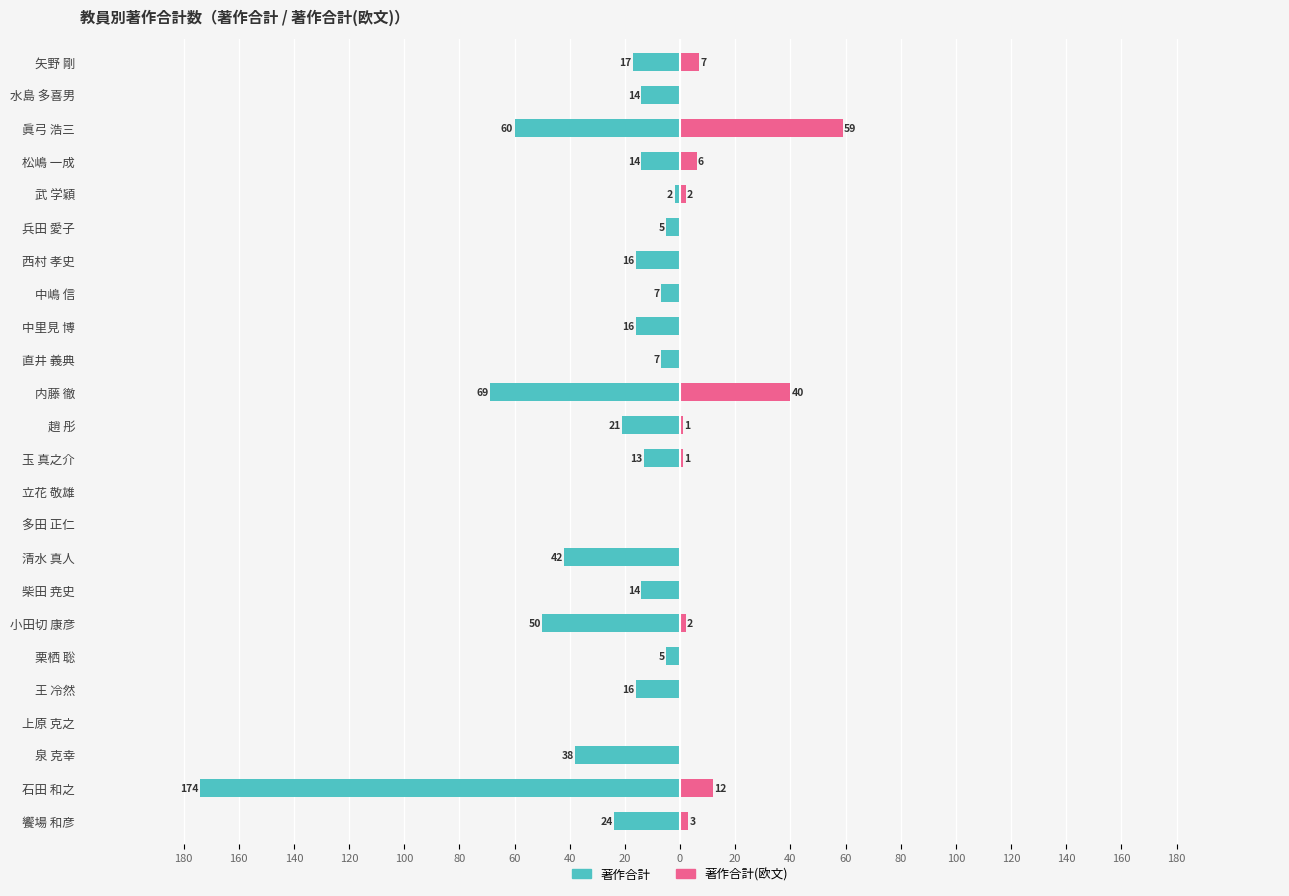

Are the bars grouped side by side (vs. stacked)?

Yes